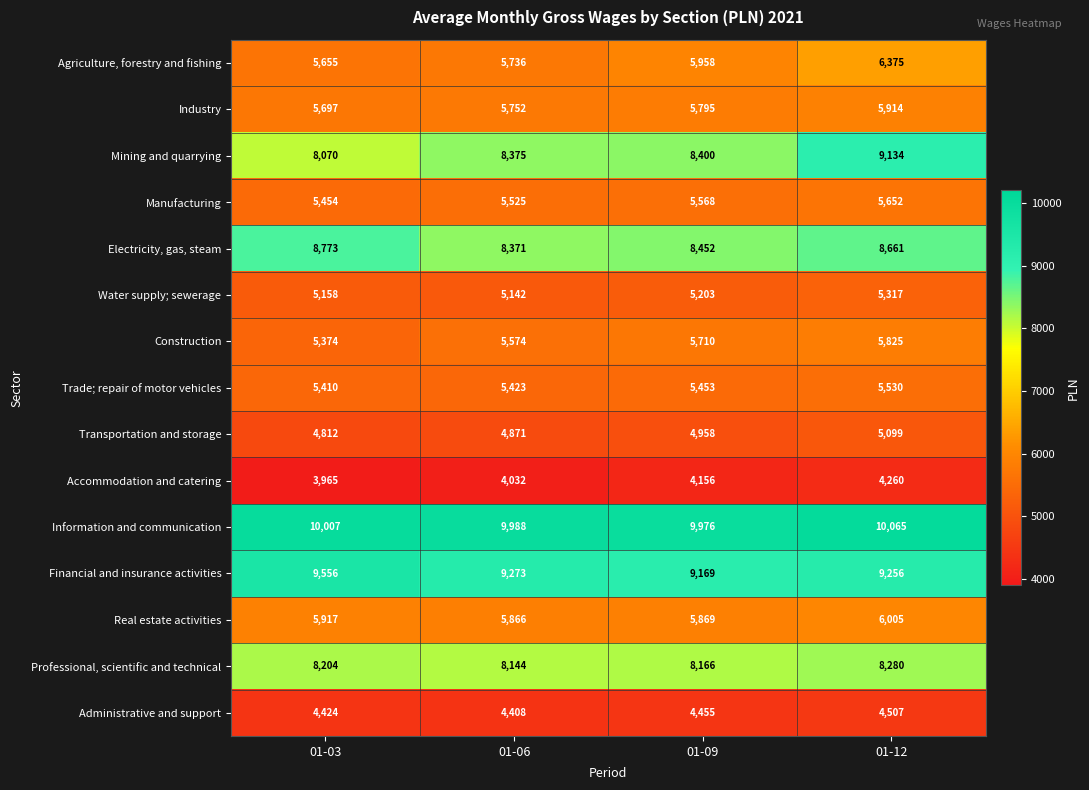

What is the difference between the Transportation and storage values at 01-03 and 01-06?

59